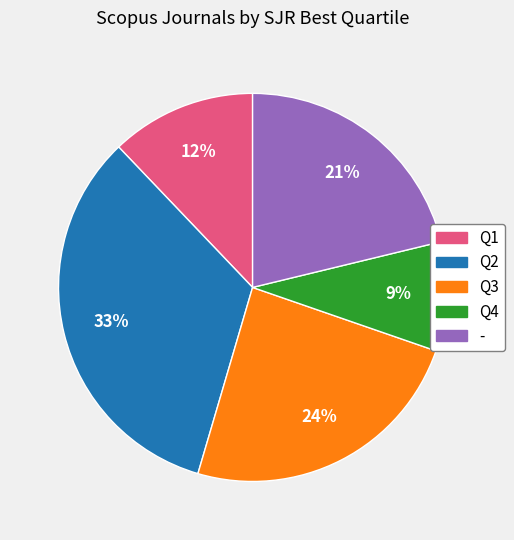

Is the sum of - and Q2 greater than half?

Yes